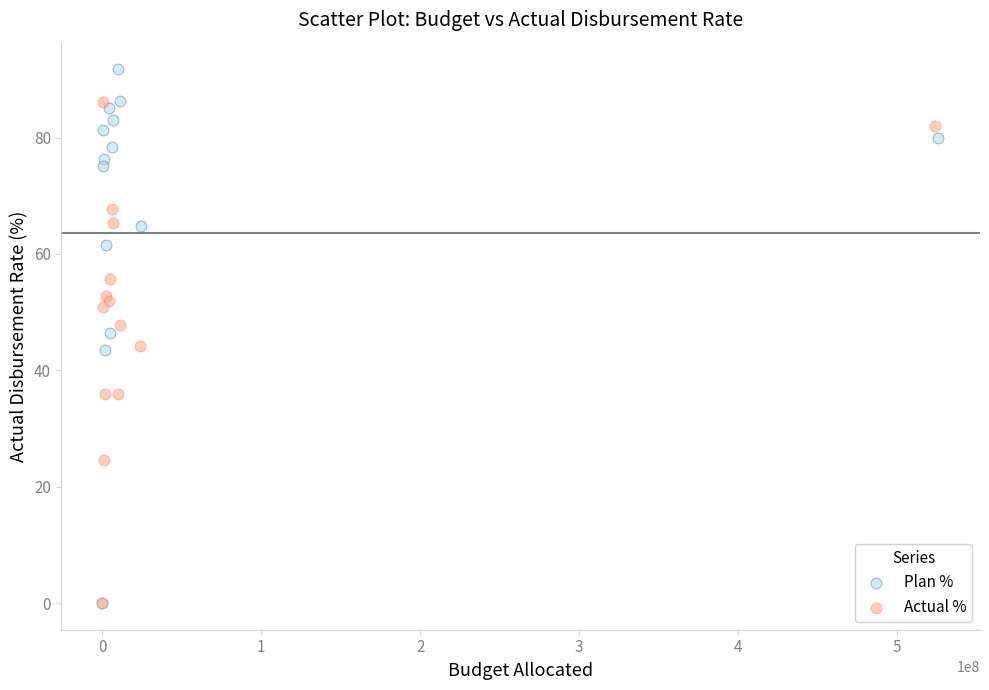

Which series contains the highest Y value?

Plan %